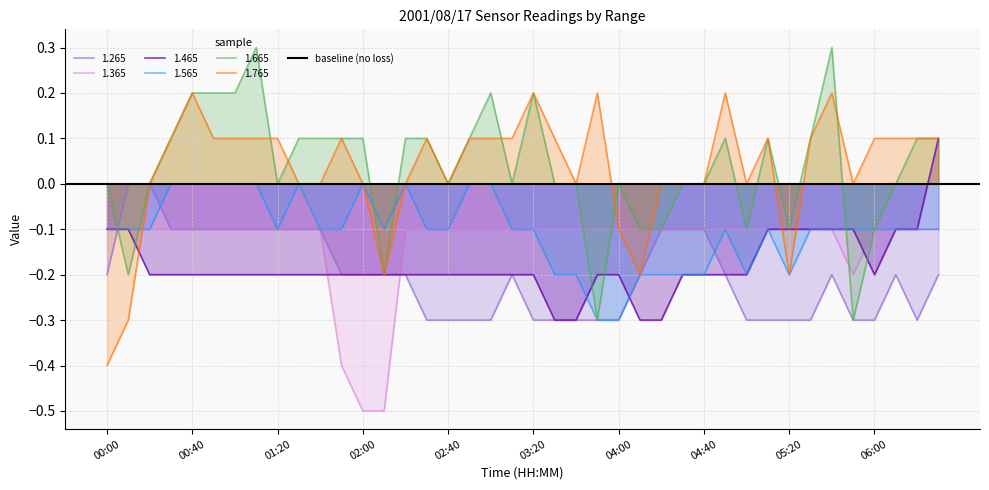

What is the sum of the 1.365 values at 03:10 and 02:00?

-0.6